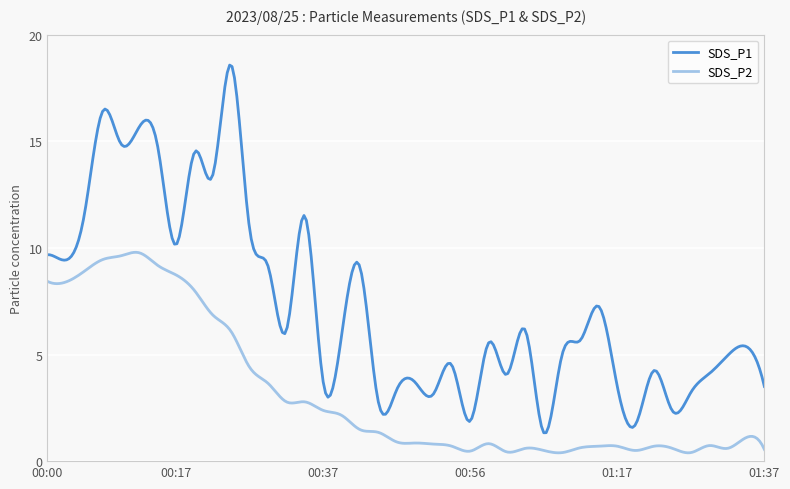

Which series has the widest spread of values?

SDS_P1